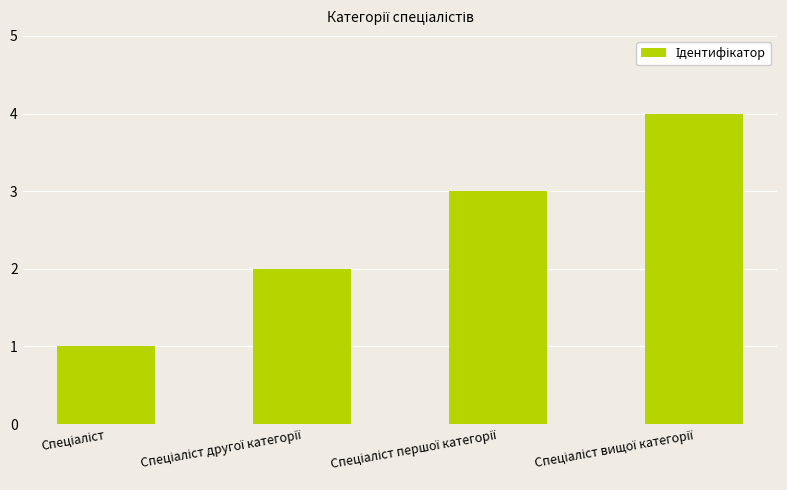

What is the greatest value displayed?

4